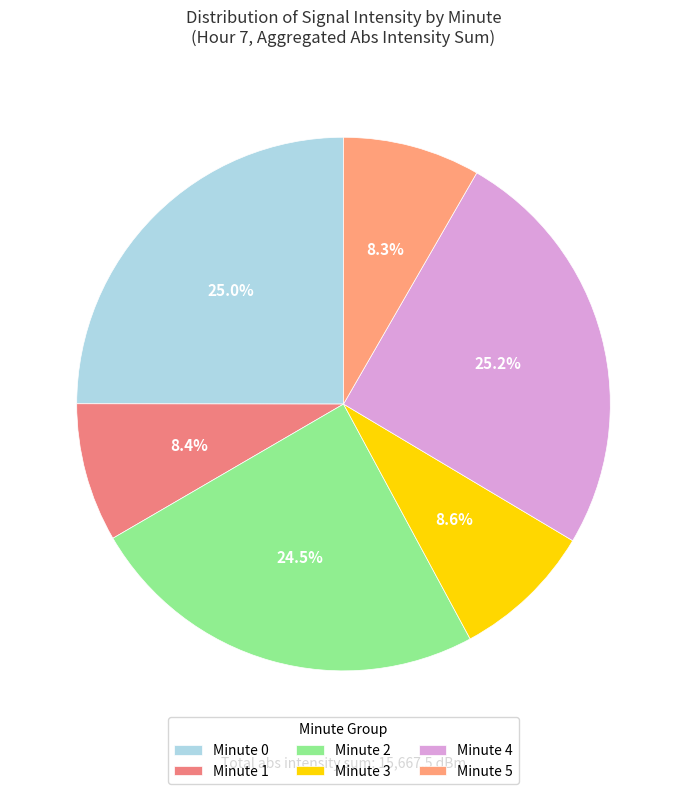

Is there any slice that represents more than half of the pie?

No